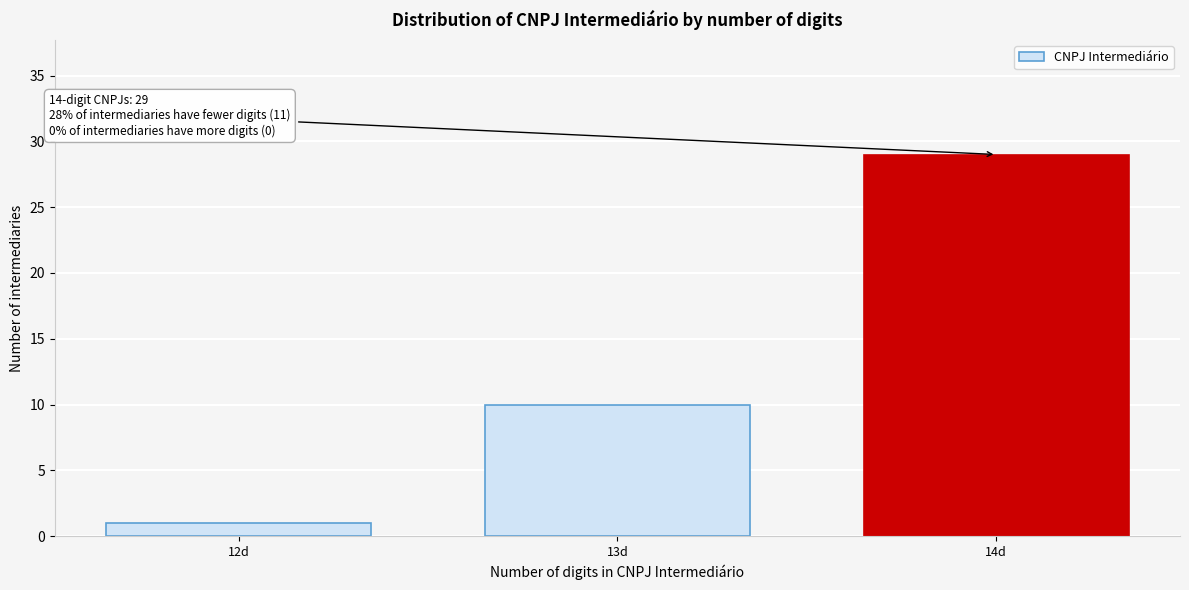

Reading left to right, list all the values displayed in this chart.

1	10	29